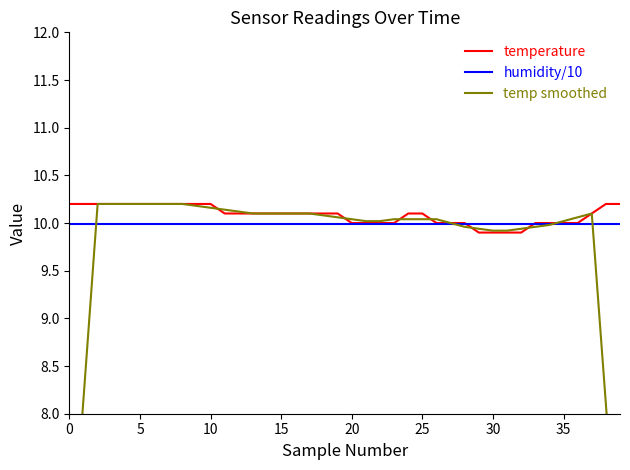

What is the minimum value for humidity/10?

10.0